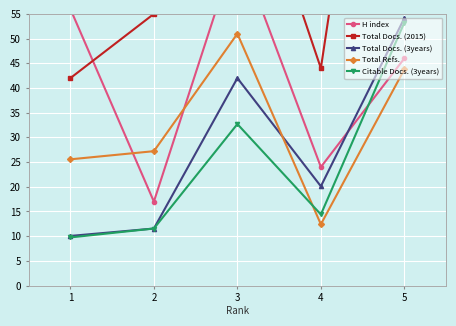

At which category does Citable Docs. (3years) reach its first local valley?

4